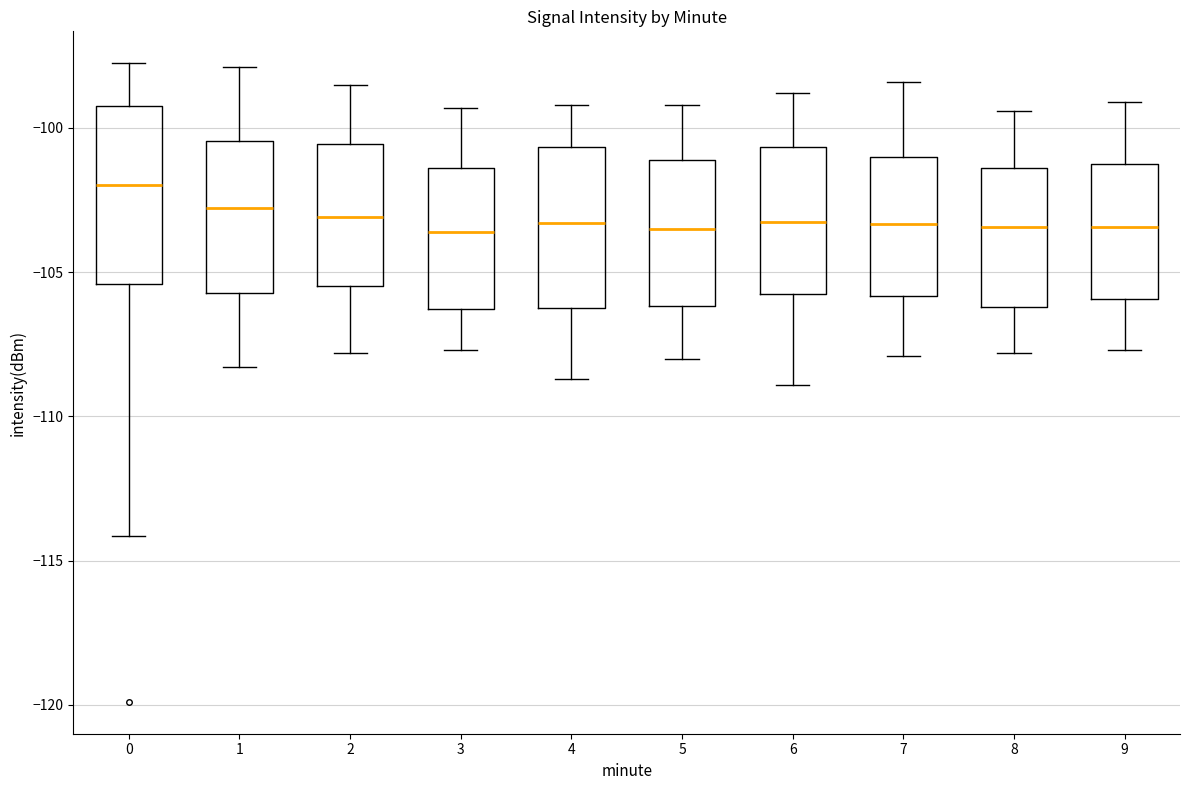

Comparing the boxes themselves (not the whiskers), which one is the tallest?

0